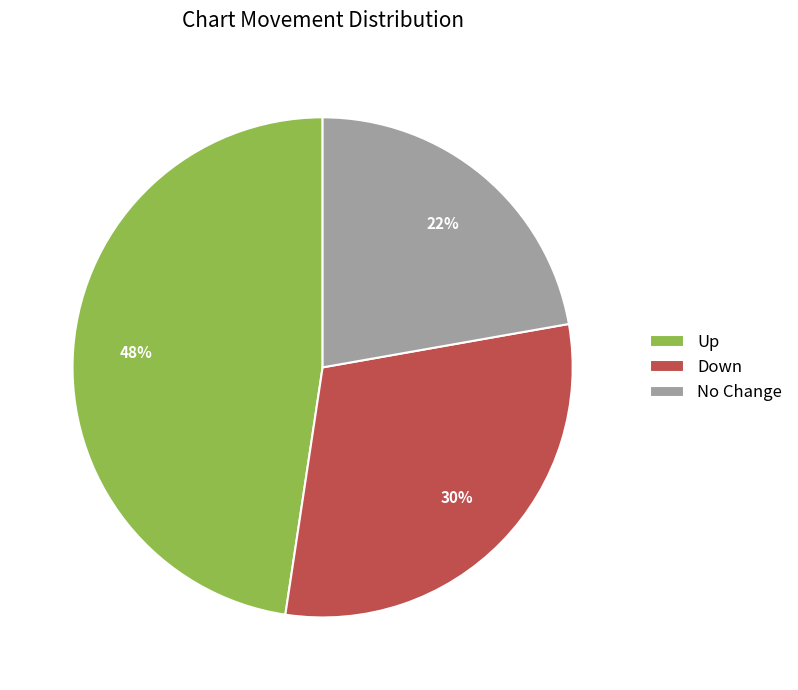

Combined, do No Change and Up account for over 50%?

Yes